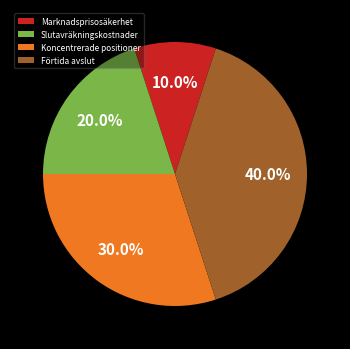

What percentage is the Koncentrerade positioner slice, to the nearest percent?

30%